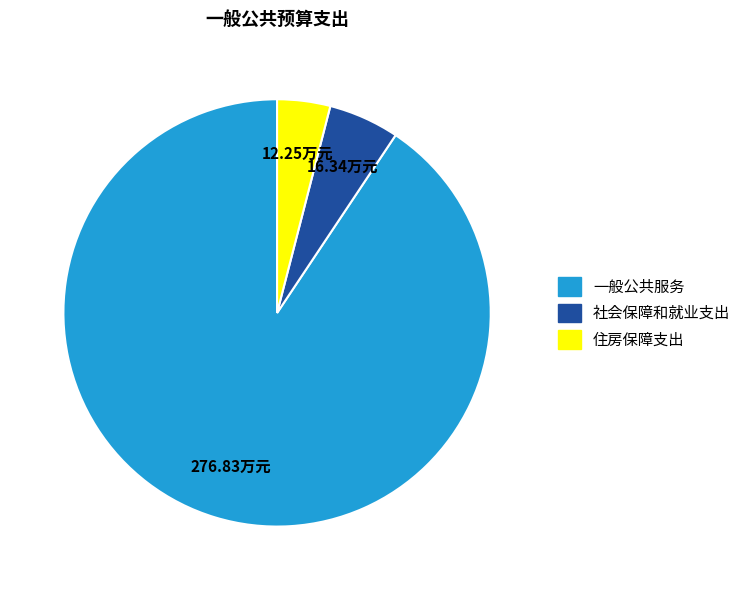

What is the majority slice?

一般公共服务